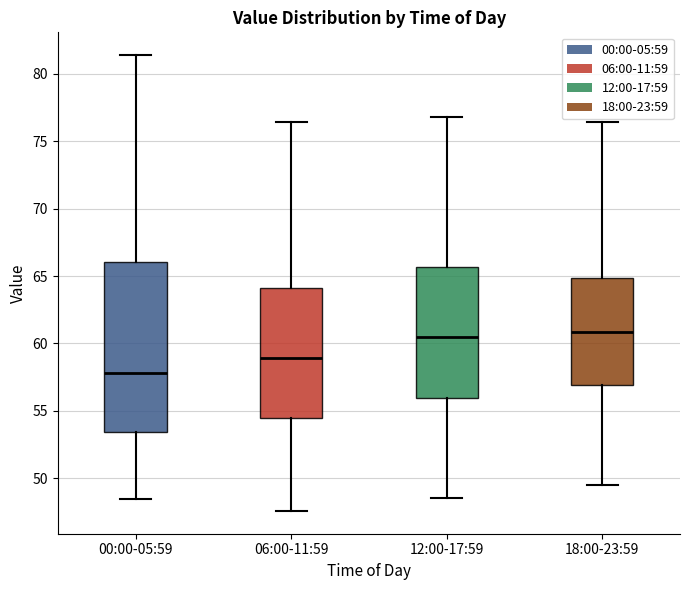

Where does the median line of the box for 18:00-23:59 sit on the y-axis? The values are not printed on the chart, so give them approximately, as read against the axis.

61.0